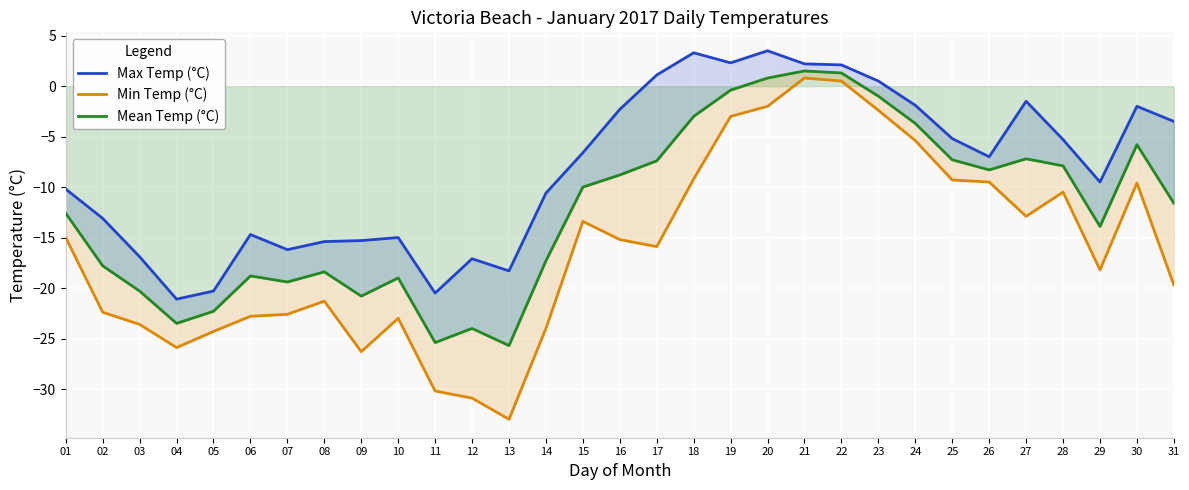

Reading right to left, list all the values displayed in this chart.

Max Temp (°C): 31=-3.5	30=-2.0	29=-9.5	28=-5.3	27=-1.5	26=-7.0	25=-5.2	24=-1.9	23=0.5	22=2.1	21=2.2	20=3.5	19=2.3	18=3.3	17=1.1	16=-2.3	15=-6.6	14=-10.6	13=-18.3	12=-17.1	11=-20.5	10=-15.0	09=-15.3	08=-15.4	07=-16.2	06=-14.7	05=-20.3	04=-21.1	03=-16.9	02=-13.1	01=-10.2
Min Temp (°C): 31=-19.7	30=-9.6	29=-18.2	28=-10.5	27=-12.9	26=-9.5	25=-9.3	24=-5.4	23=-2.4	22=0.5	21=0.8	20=-2.0	19=-3.0	18=-9.2	17=-15.9	16=-15.2	15=-13.4	14=-24.0	13=-33.0	12=-30.9	11=-30.2	10=-23.0	09=-26.3	08=-21.3	07=-22.6	06=-22.8	05=-24.3	04=-25.9	03=-23.6	02=-22.4	01=-15.0
Mean Temp (°C): 31=-11.6	30=-5.8	29=-13.9	28=-7.9	27=-7.2	26=-8.3	25=-7.3	24=-3.7	23=-1.0	22=1.3	21=1.5	20=0.8	19=-0.4	18=-3.0	17=-7.4	16=-8.8	15=-10.0	14=-17.3	13=-25.7	12=-24.0	11=-25.4	10=-19.0	09=-20.8	08=-18.4	07=-19.4	06=-18.8	05=-22.3	04=-23.5	03=-20.3	02=-17.8	01=-12.6